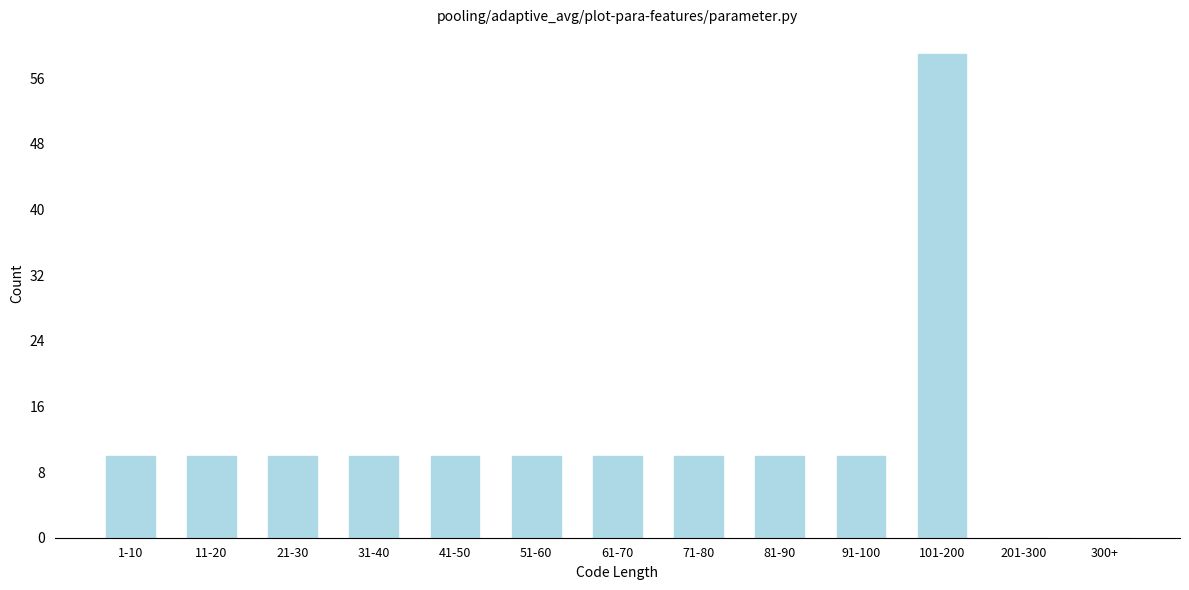

Reading left to right, transcribe all the data shown in this chart.

1-10=10	11-20=10	21-30=10	31-40=10	41-50=10	51-60=10	61-70=10	71-80=10	81-90=10	91-100=10	101-200=59	201-300=0	300+=0